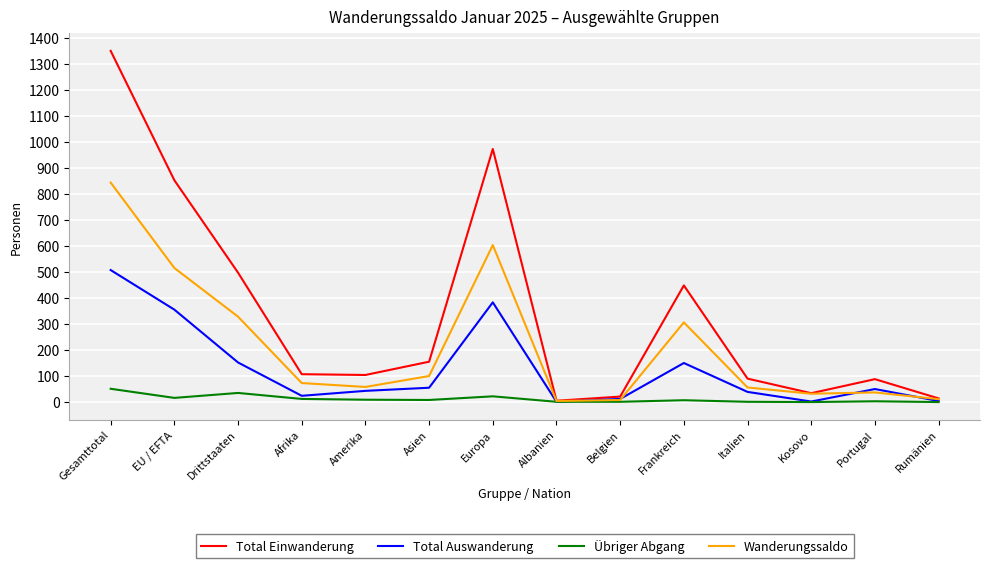

Read the Total Einwanderung value at Afrika.

107